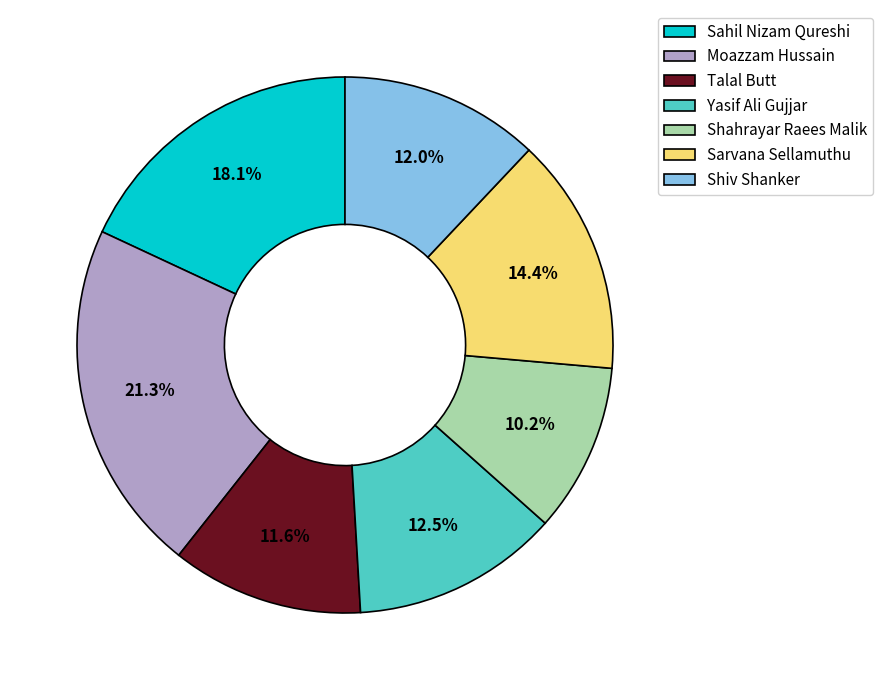

What percentage is the Moazzam Hussain slice, to the nearest percent?

21%